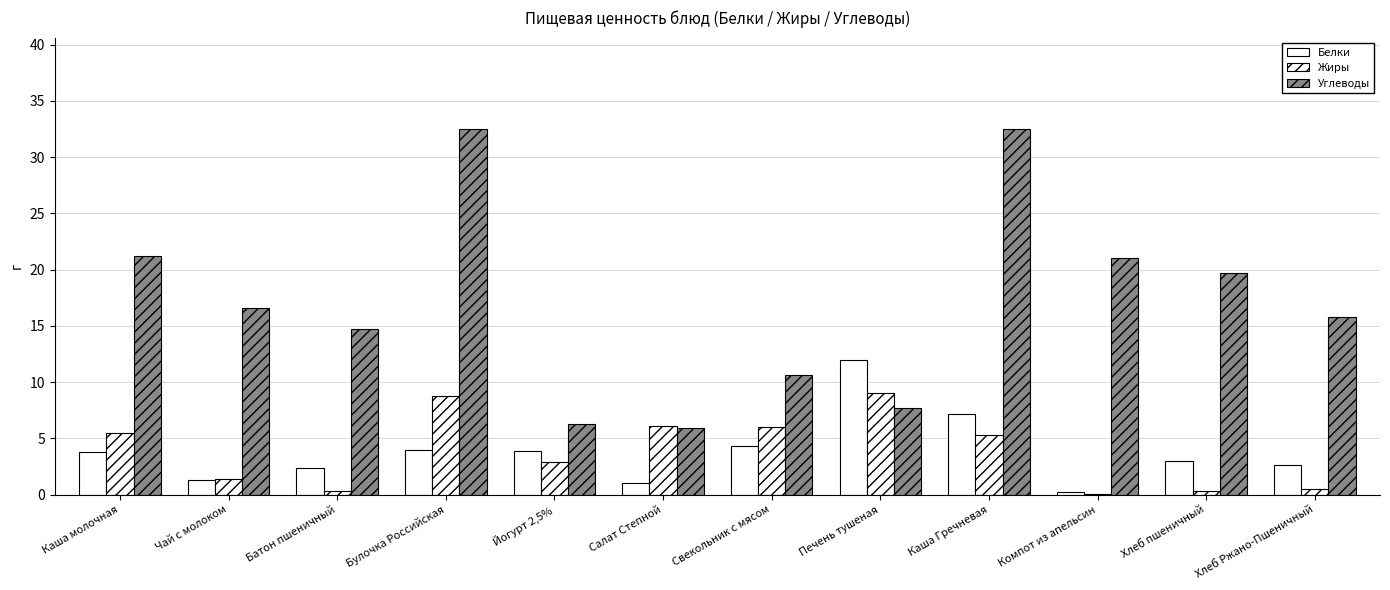

How many groups of bars are there?

12